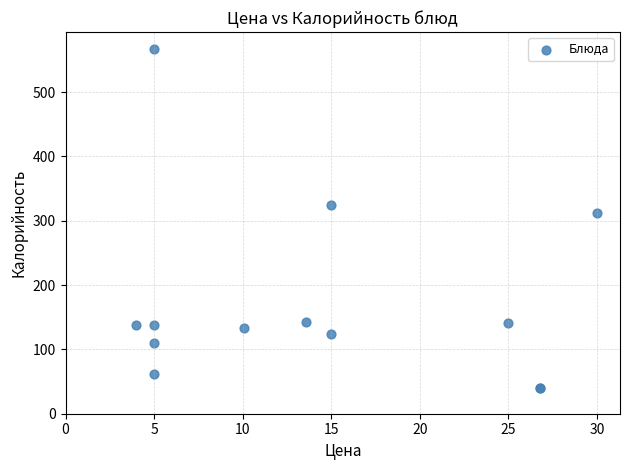

What Y value in the scatter plot is closest to 303?

312.7